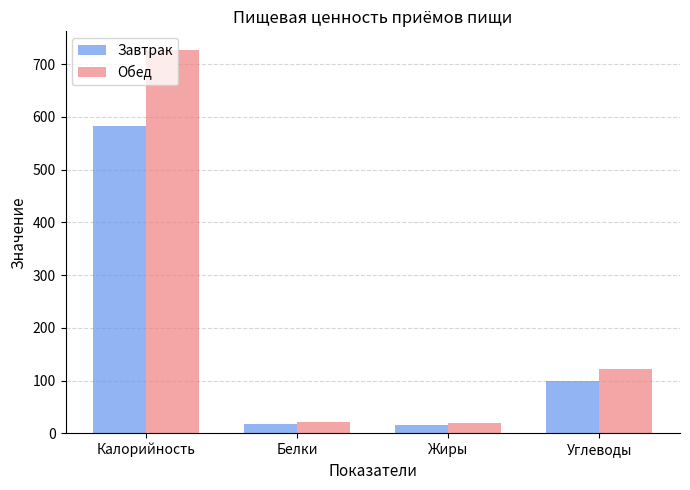

At which category is the sum across all series the highest?

Калорийность